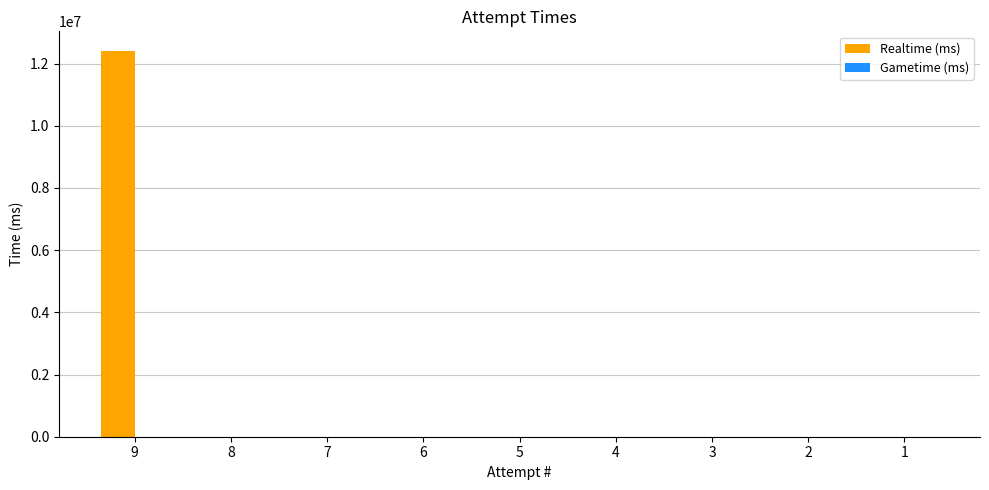

Are the bars horizontal?

No